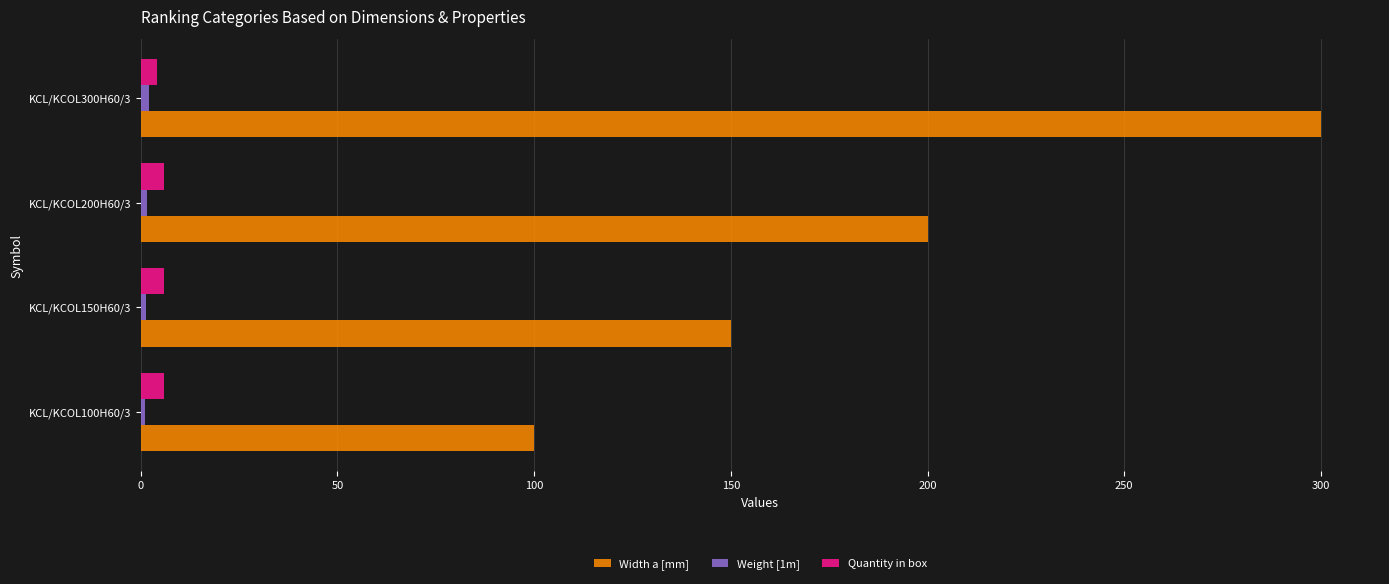

At how many categories does at least one series exceed 120?

3